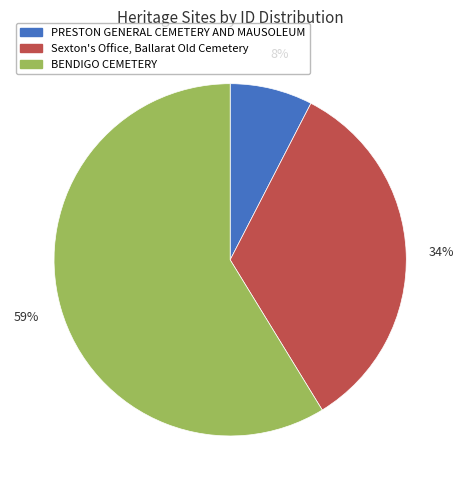

Approximately how many times larger is the value at PRESTON GENERAL CEMETERY AND MAUSOLEUM compared to Sexton's Office, Ballarat Old Cemetery?

0.2